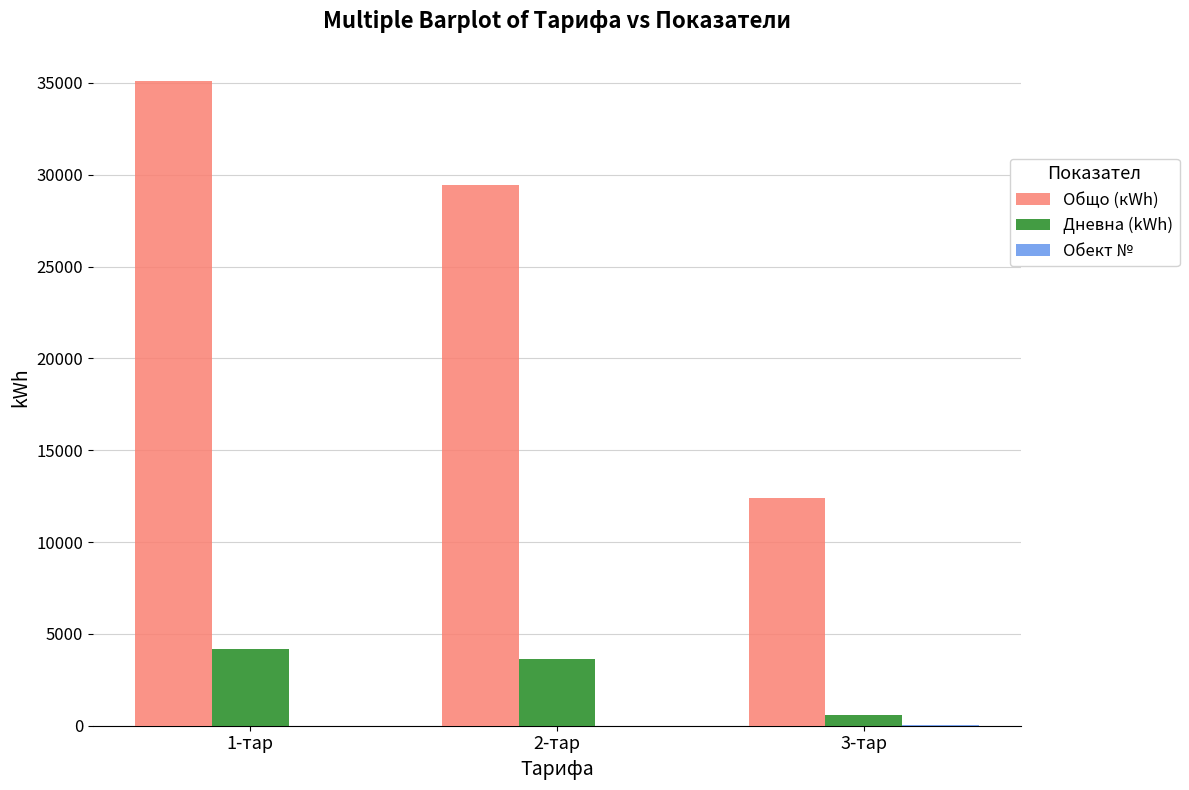

Which series has the largest total across all categories?

Общо (кWh)